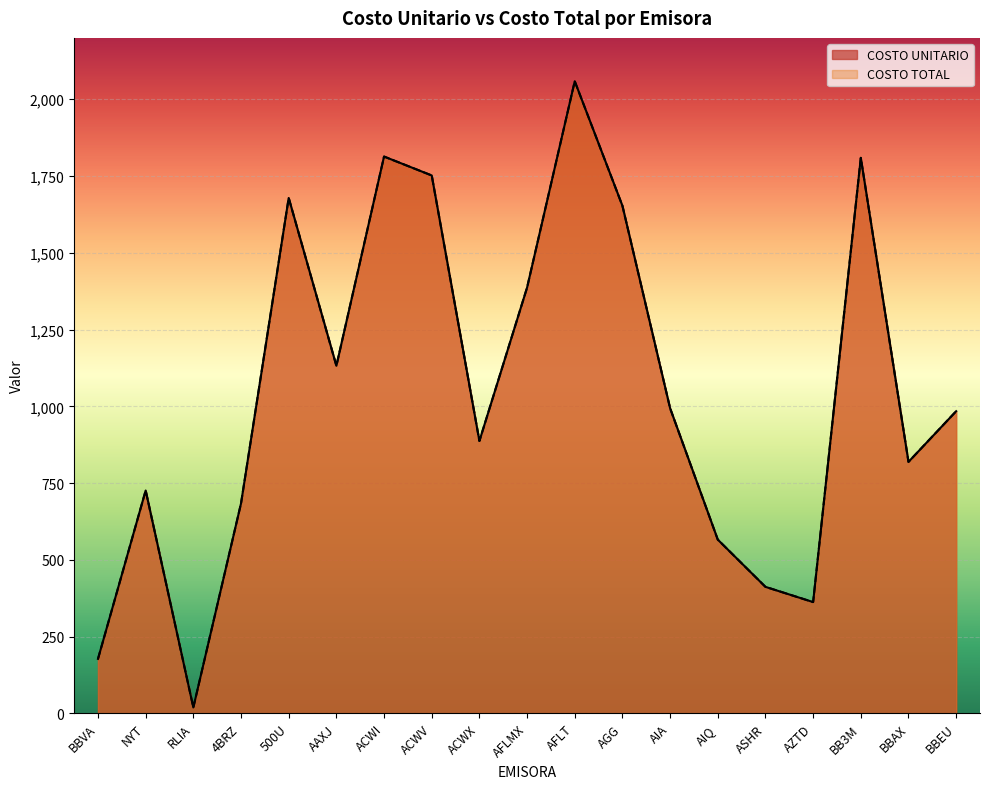

How many data points in COSTO UNITARIO are less than 984?

9